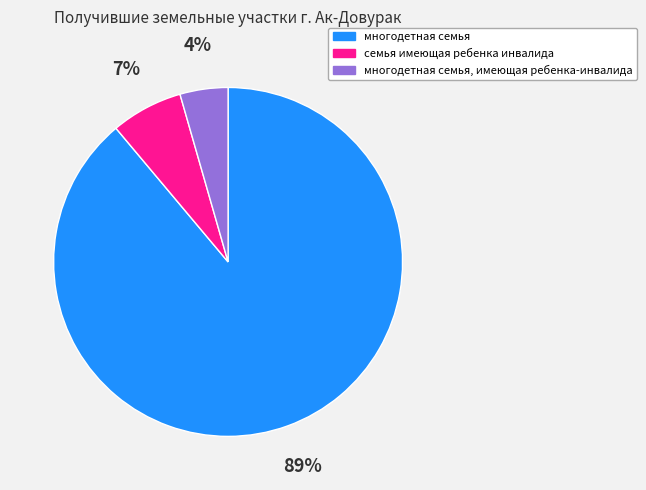

The многодетная семья, имеющая ребенка-инвалида slice represents 4% of the pie. True or false?

True